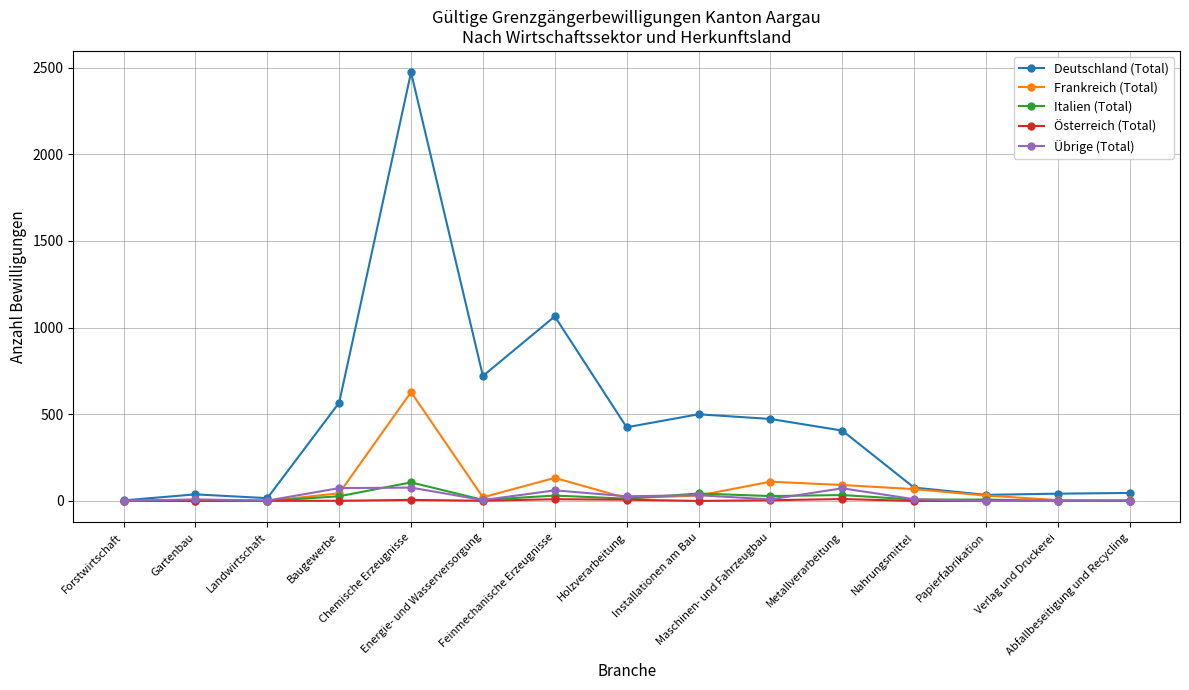

Which series has the largest total across all categories?

Deutschland (Total)